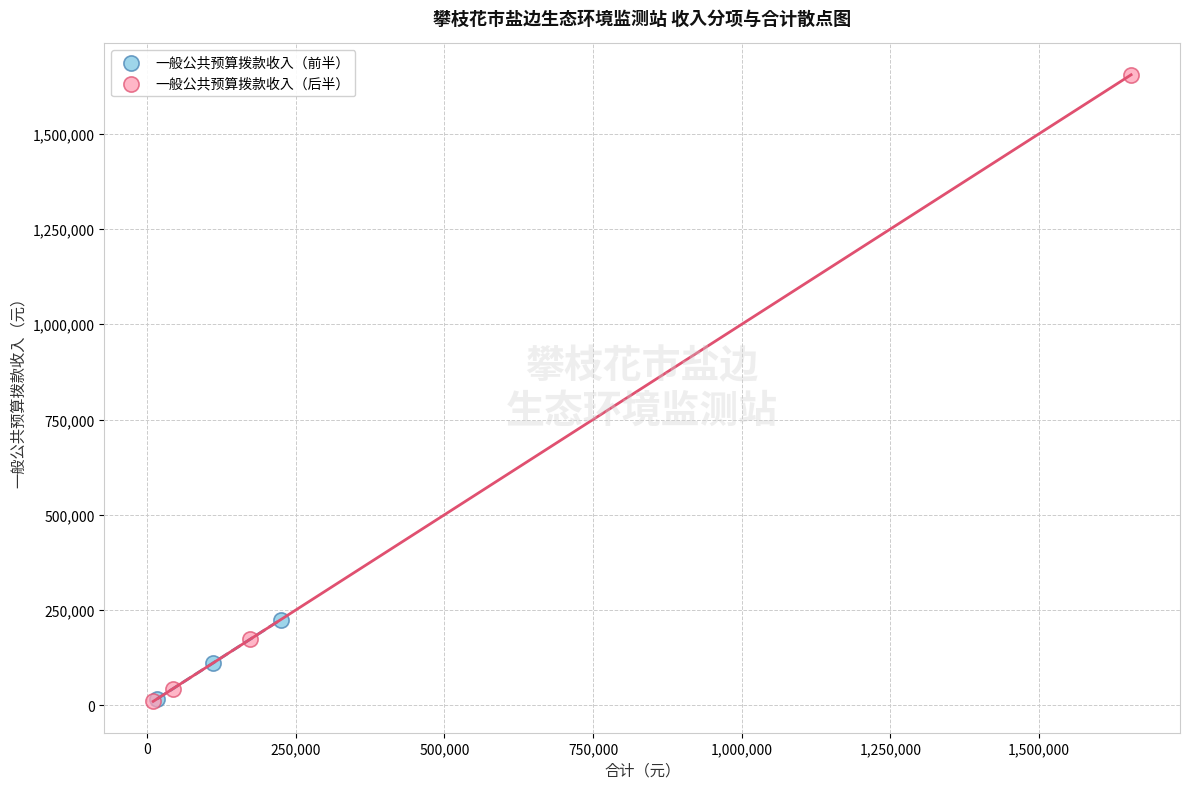

Which series reaches the maximum Y coordinate?

一般公共预算拨款收入（后半）